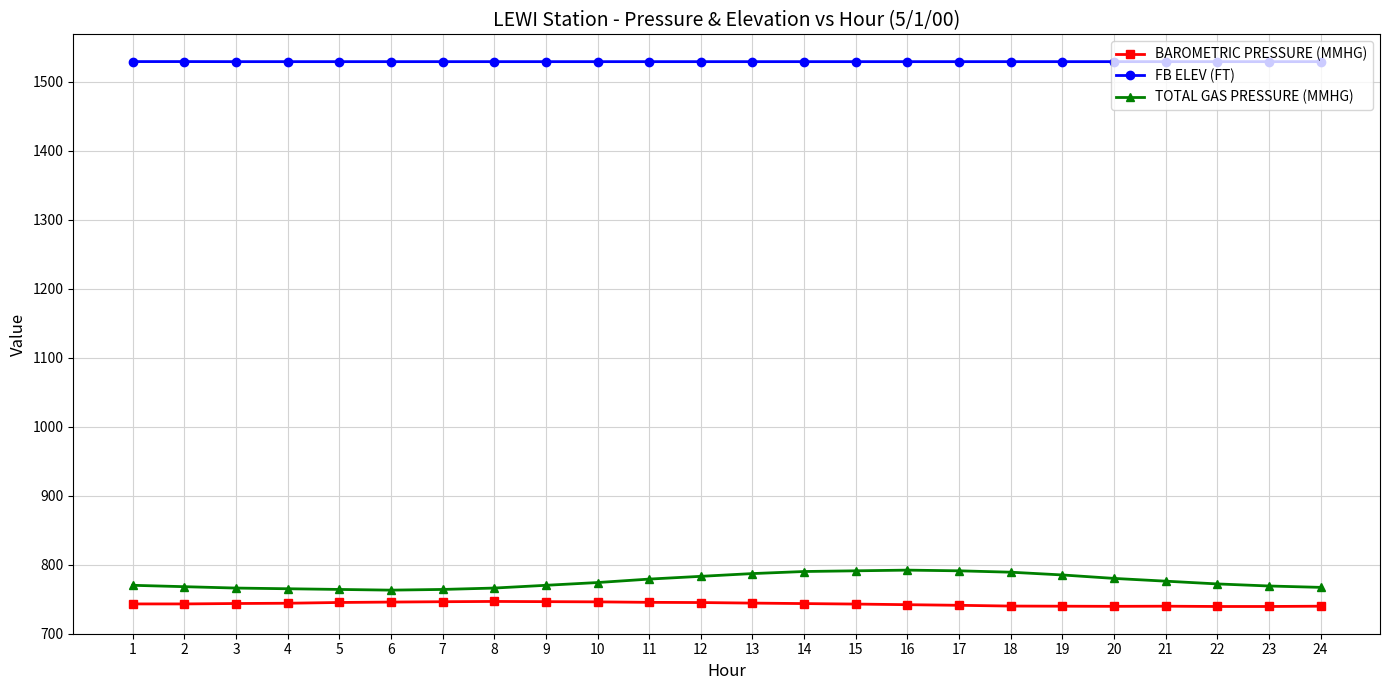

Which series has the largest range (max minus min)?

TOTAL GAS PRESSURE (MMHG)